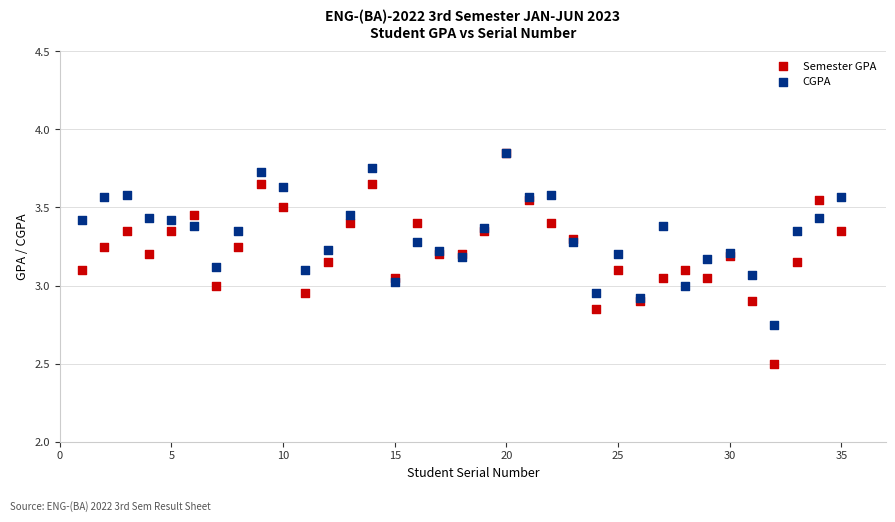

What are all the series names shown in the legend?

Semester GPA, CGPA